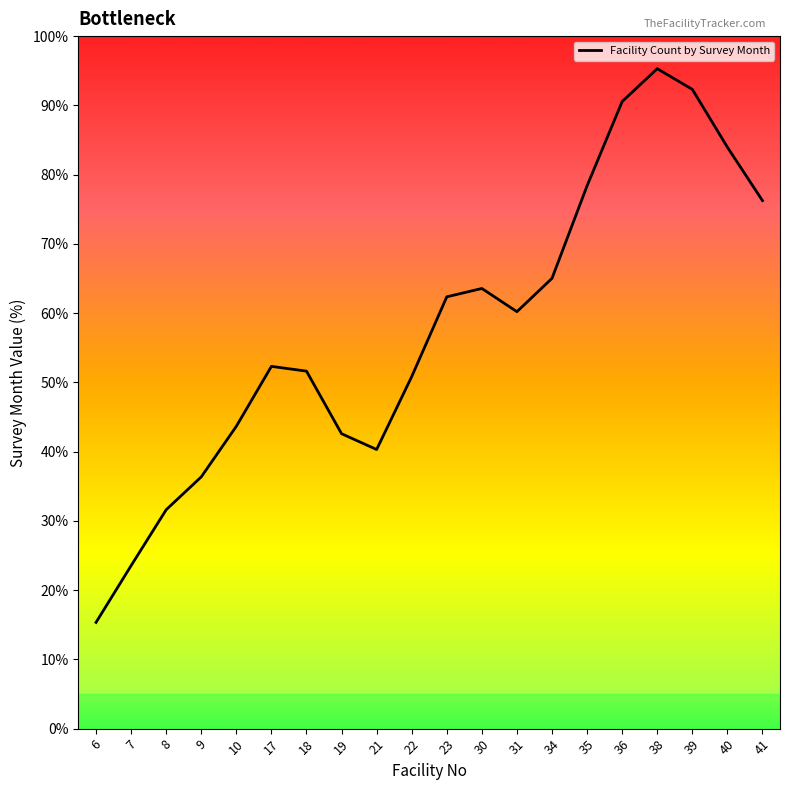

Between 22 and 41, which is larger?

41